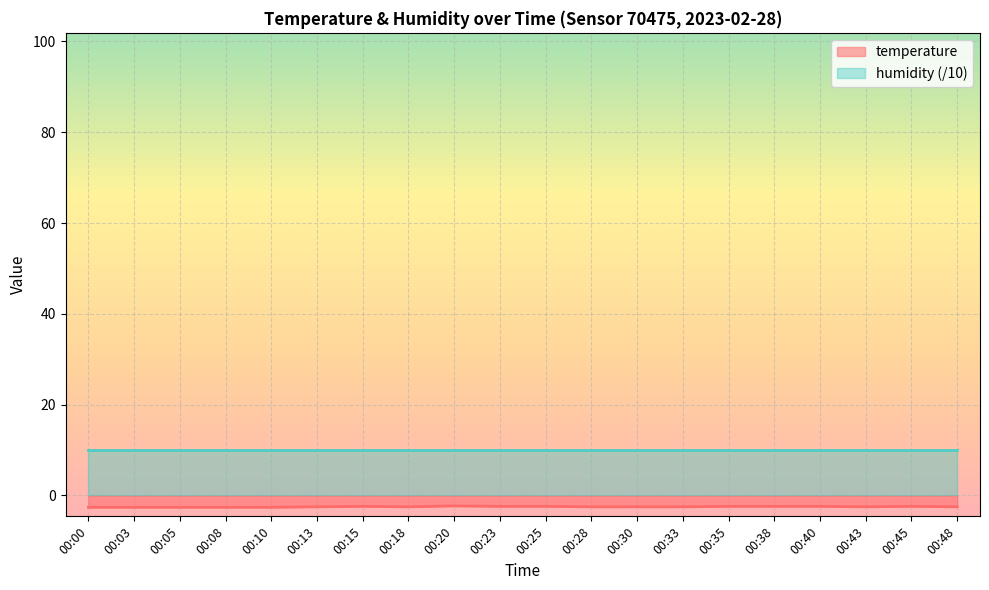

What is the smallest value displayed?

-2.6